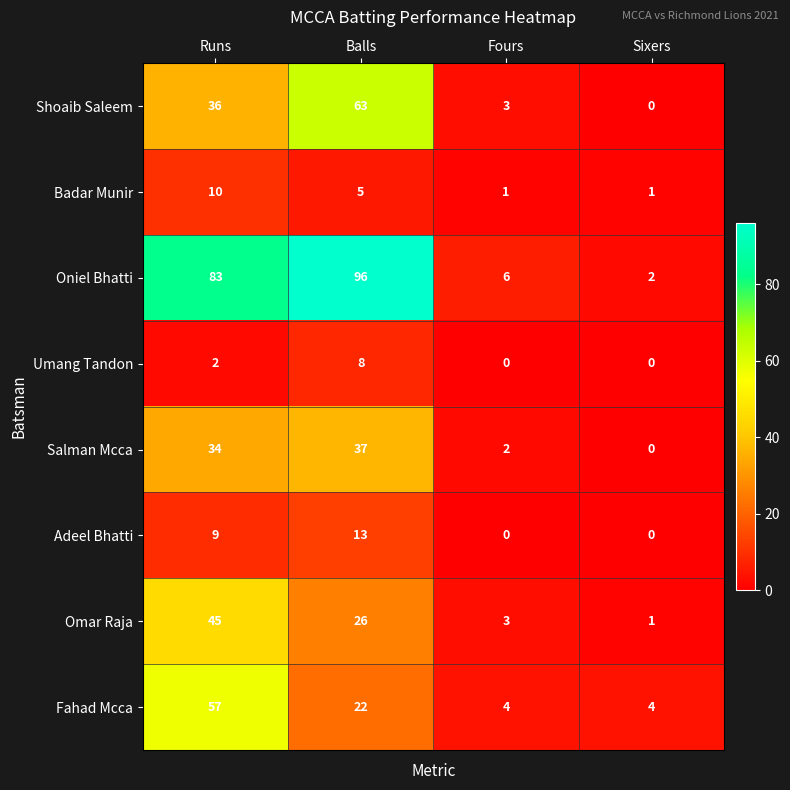

How many Badar Munir values are between 1 and 10?

4